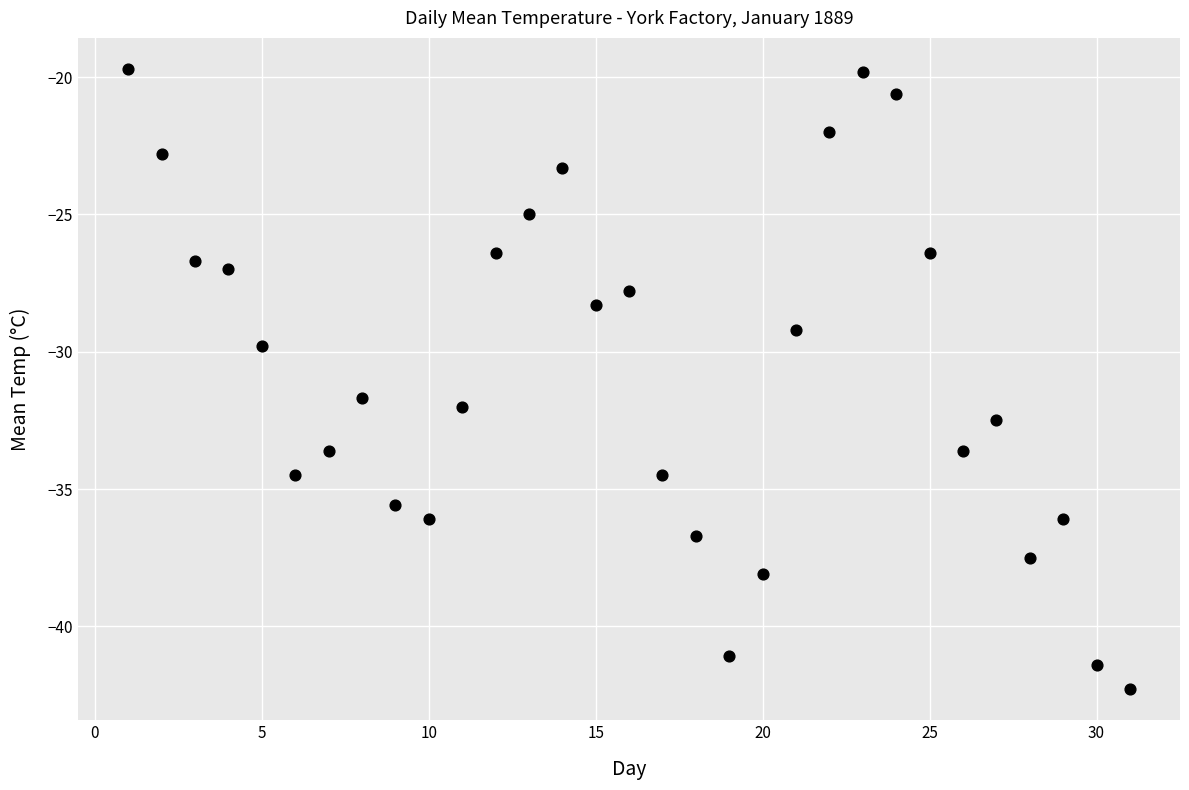

What is the range of X values (max minus min)?

30.0